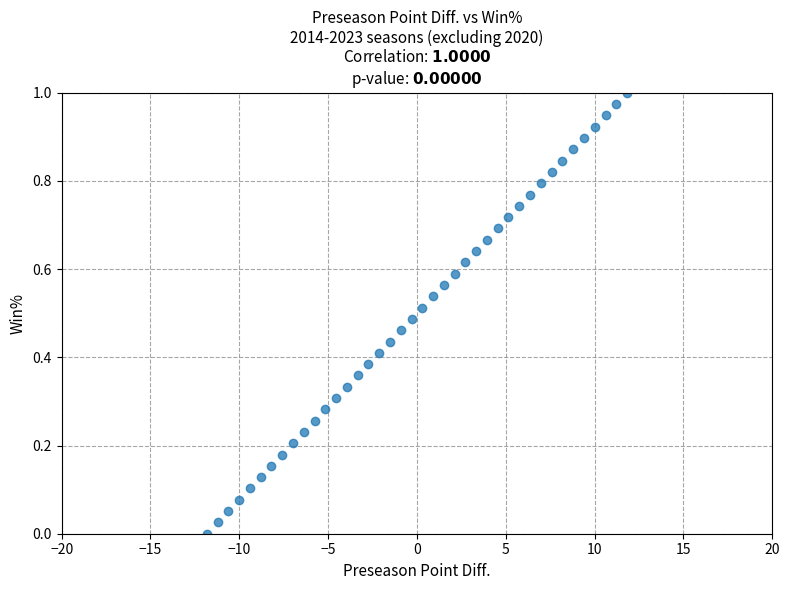

What is the range of X values (max minus min)?

23.6